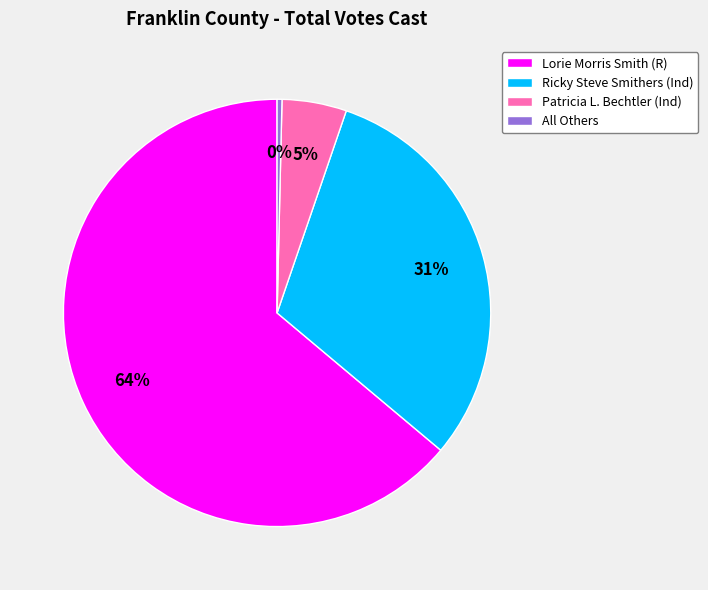

Which has a higher value, Ricky Steve Smithers (Ind) or Lorie Morris Smith (R)?

Lorie Morris Smith (R)